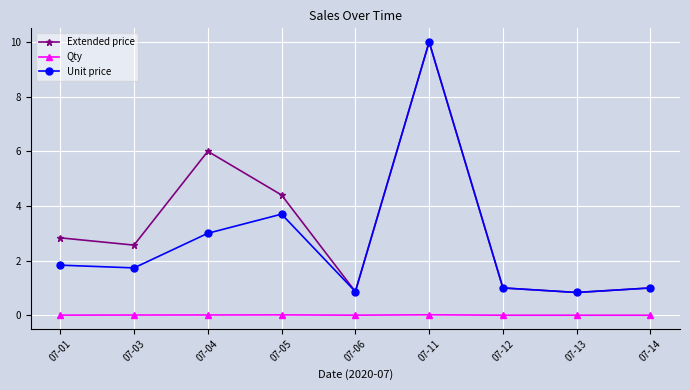

True or false: Extended price and Qty cross at least once.

False